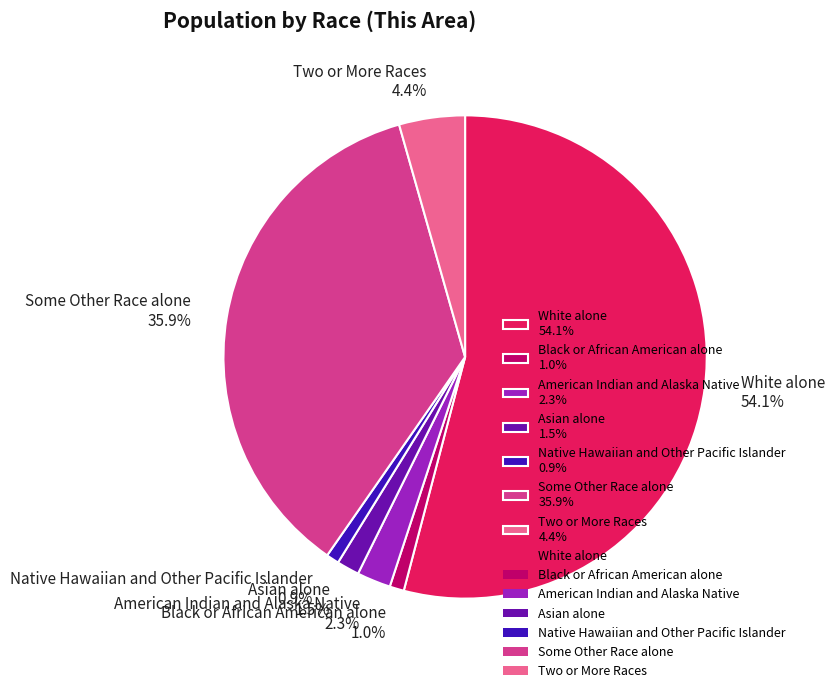

Is it true that Black or African American alone is 11% of the pie?

False